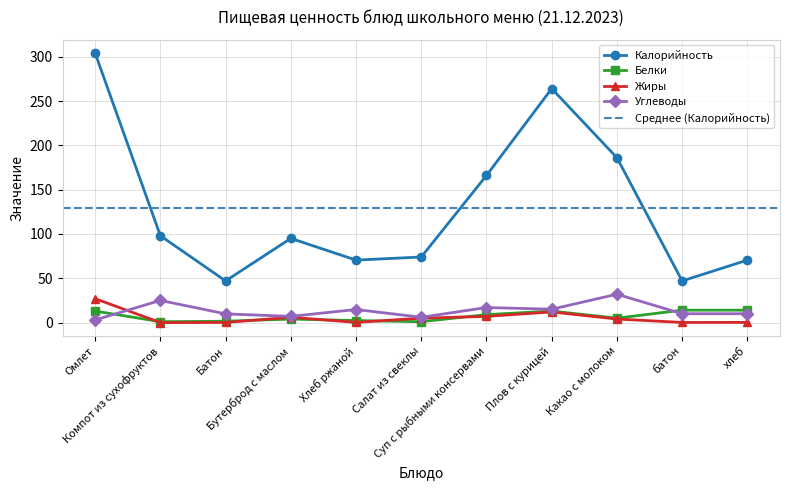

Which series changed the most between Хлеб ржаной and Плов с курицей?

Калорийность